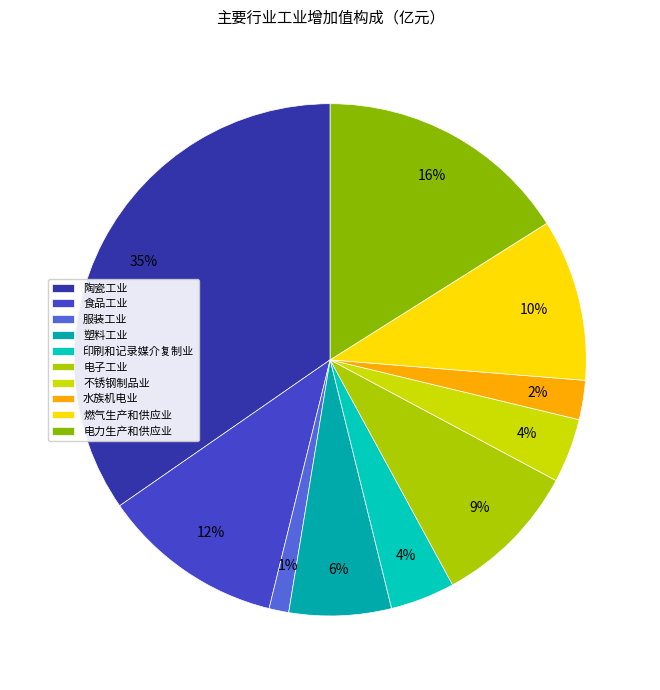

Does 水族机电业 represent more than half of the total?

No